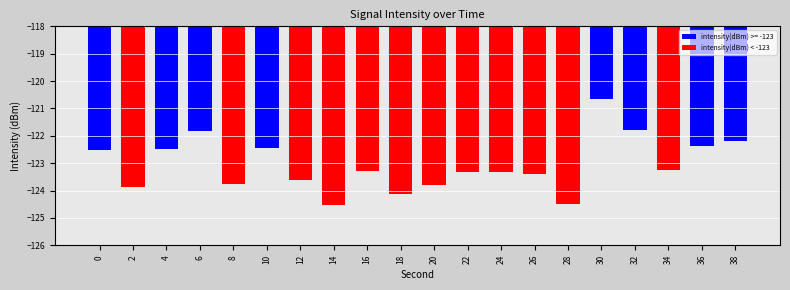

What is the sum of the values at 30 and 24?

-244.0